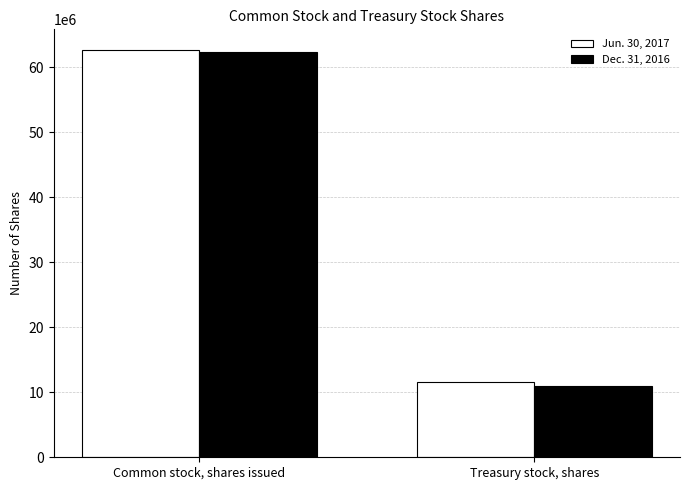

What is the minimum value for Dec. 31, 2016?

10921509